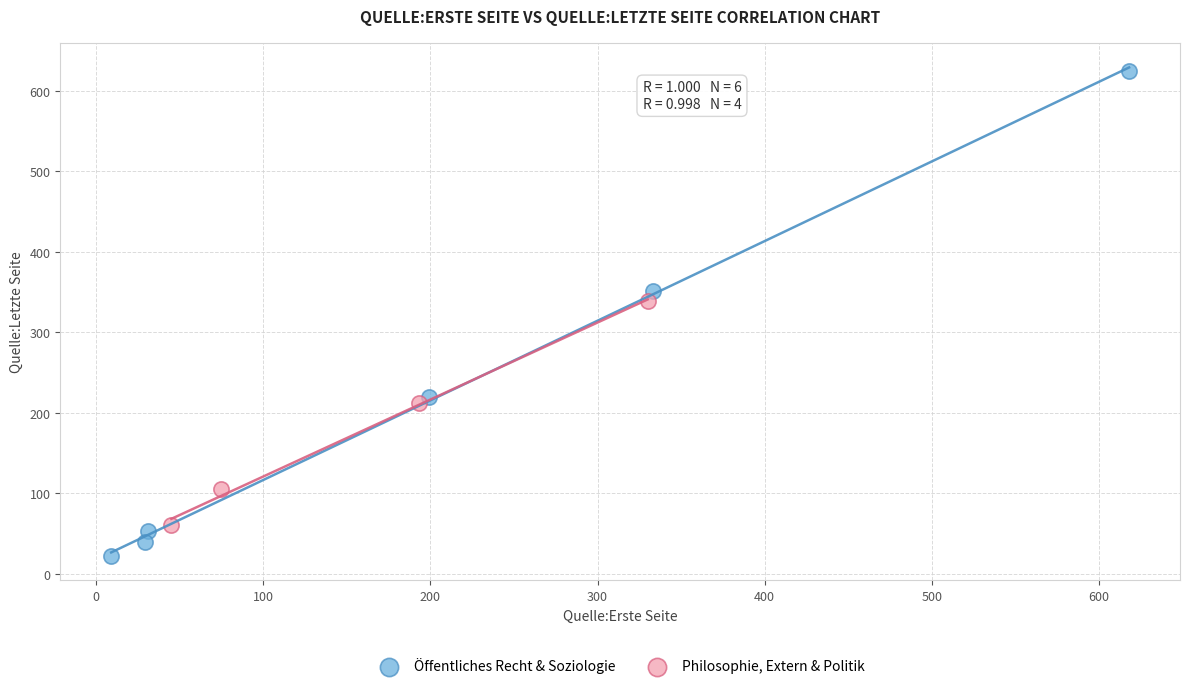

Which series has the widest spread of Y values?

Öffentliches Recht & Soziologie